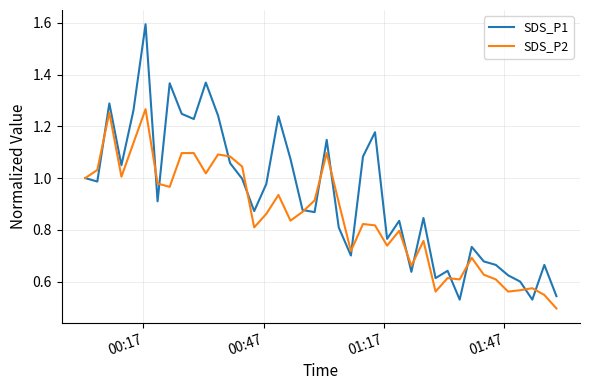

Rank the series by their maximum value, from highest to lowest.

SDS_P1, SDS_P2